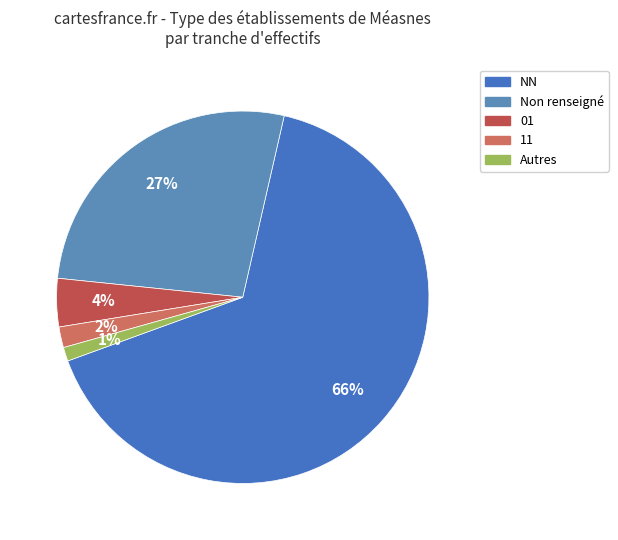

How many segments does this pie chart have?

5